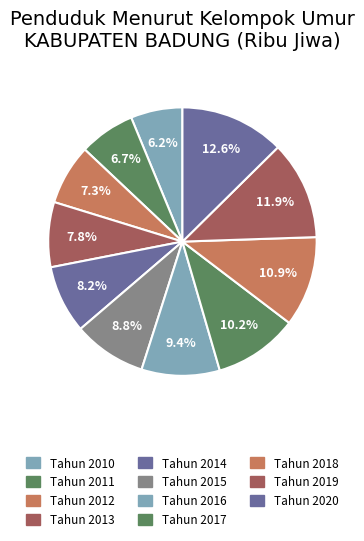

What is the smallest slice in the pie chart?

Tahun 2010